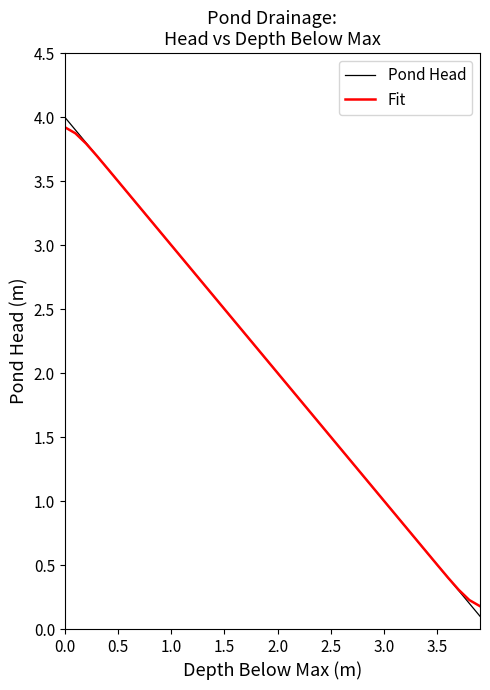

True or false: Pond Head has more than 0 points higher than both neighbors.

False